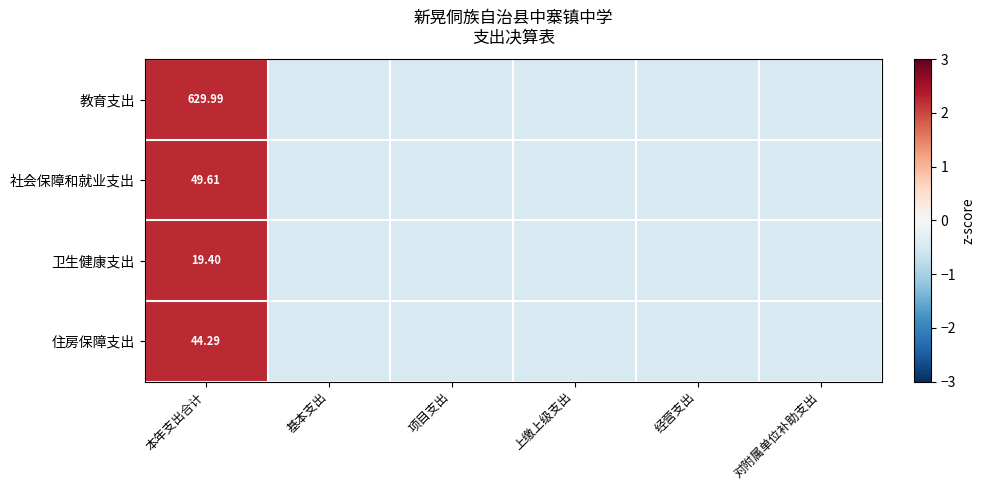

At which label is 住房保障支出 closest to 0?

基本支出